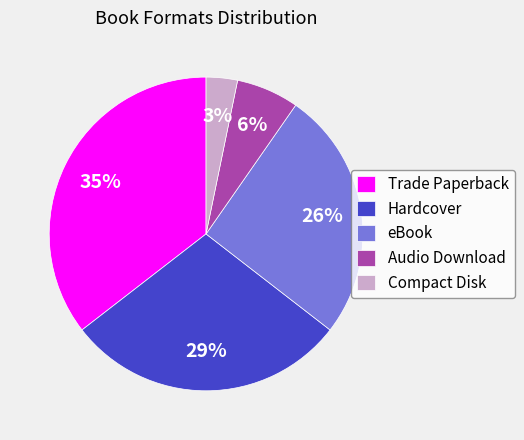

To the nearest percent, what is the average slice percentage?

20%